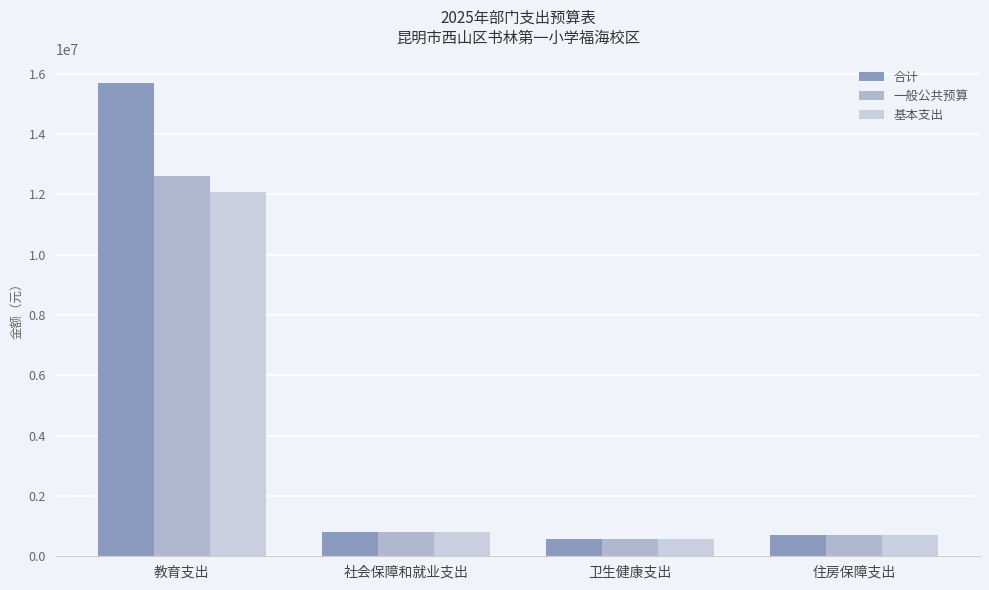

Between 社会保障和就业支出 and 教育支出, which is larger?

教育支出